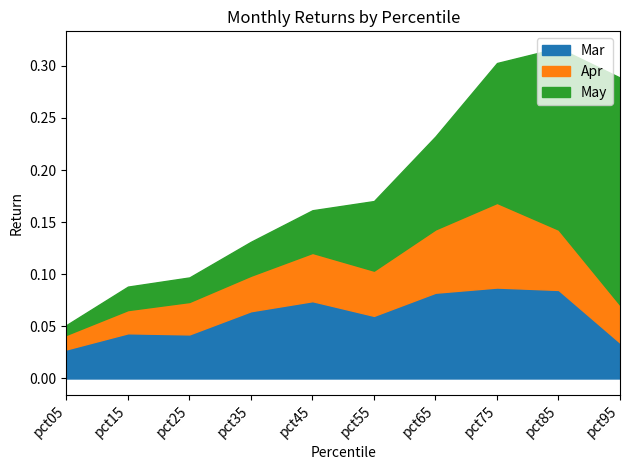

The Mar series shows 0.0 at pct85. True or false?

False